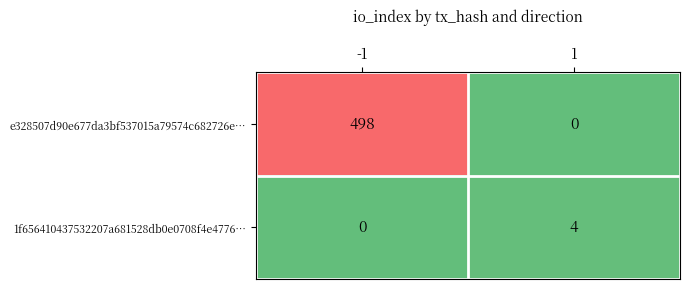

What is the difference between the highest and lowest values at -1?

498